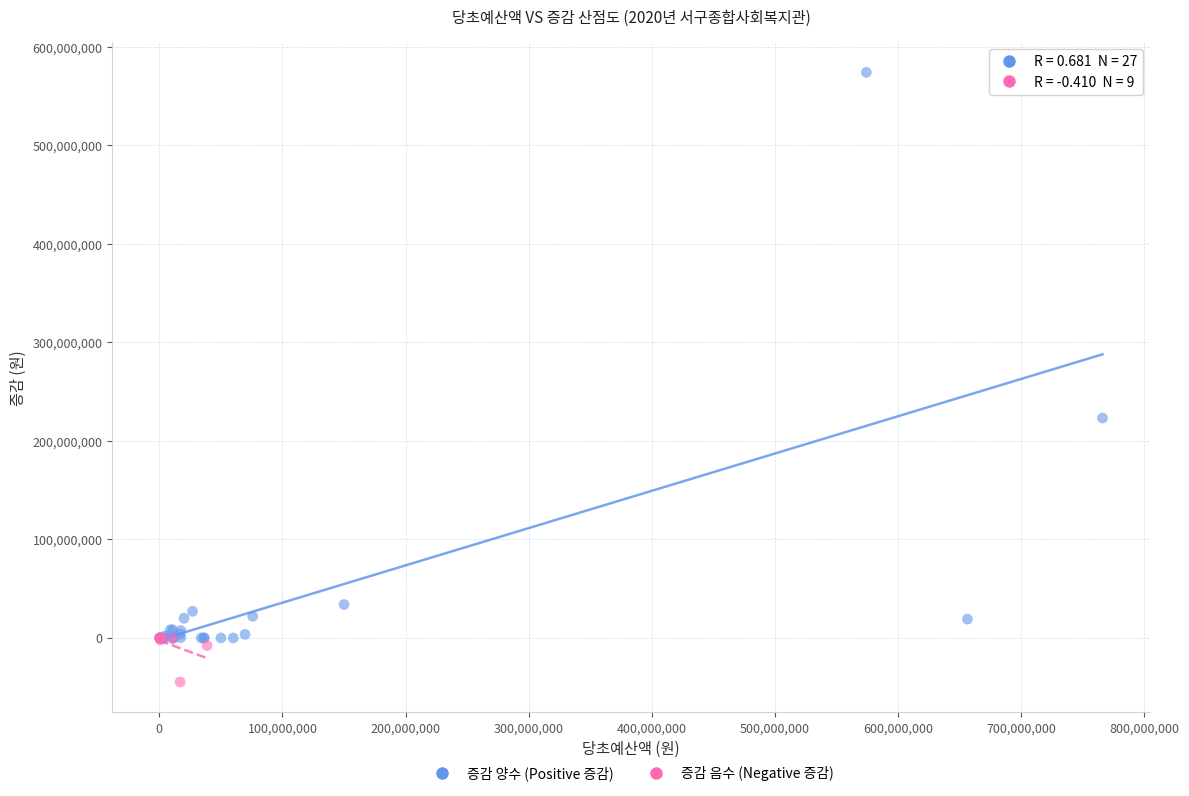

Which series contains the lowest Y value?

증감 음수 (Negative 증감)